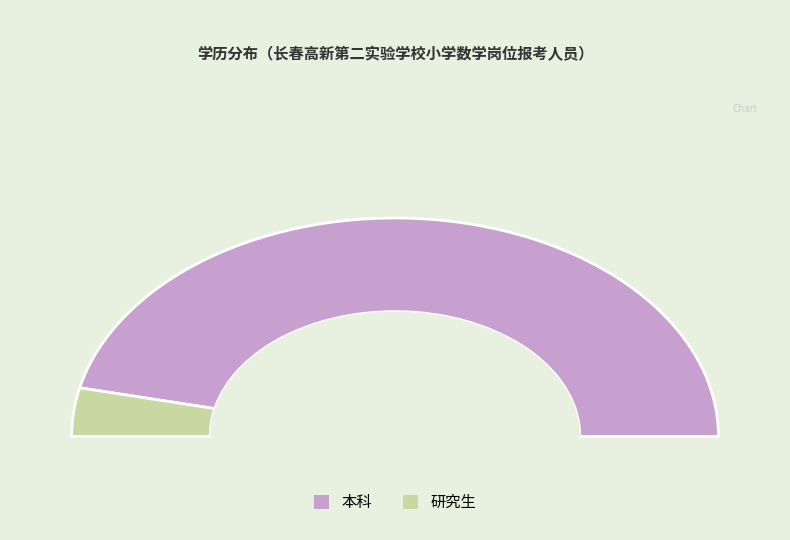

What is the smallest slice in the pie chart?

研究生